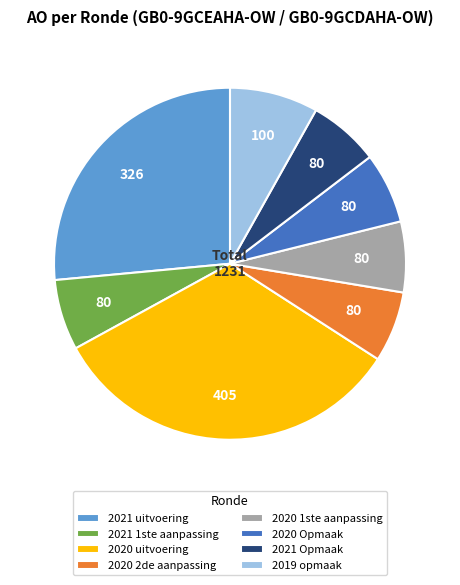

Is the sum of 2020 uitvoering and 2021 1ste aanpassing greater than half?

No